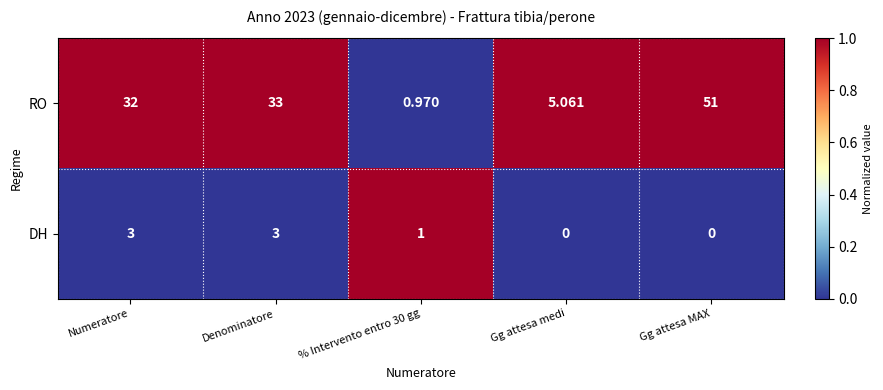

Which series changed the most between % Intervento entro 30 gg and Gg attesa medi?

RO